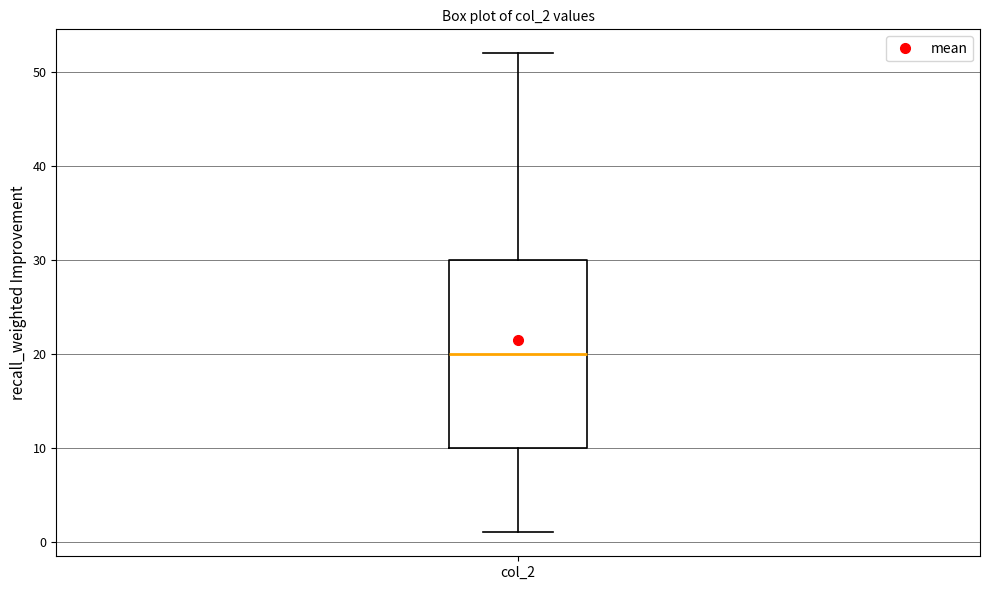

Transcribe this box plot: give where the median line is, the range the box spans, and where the two whiskers end, as read against the y-axis. The values are not printed on the chart, so give them approximately, as read against the axis.

median 20, box 10 to 30, whiskers 1 to 52